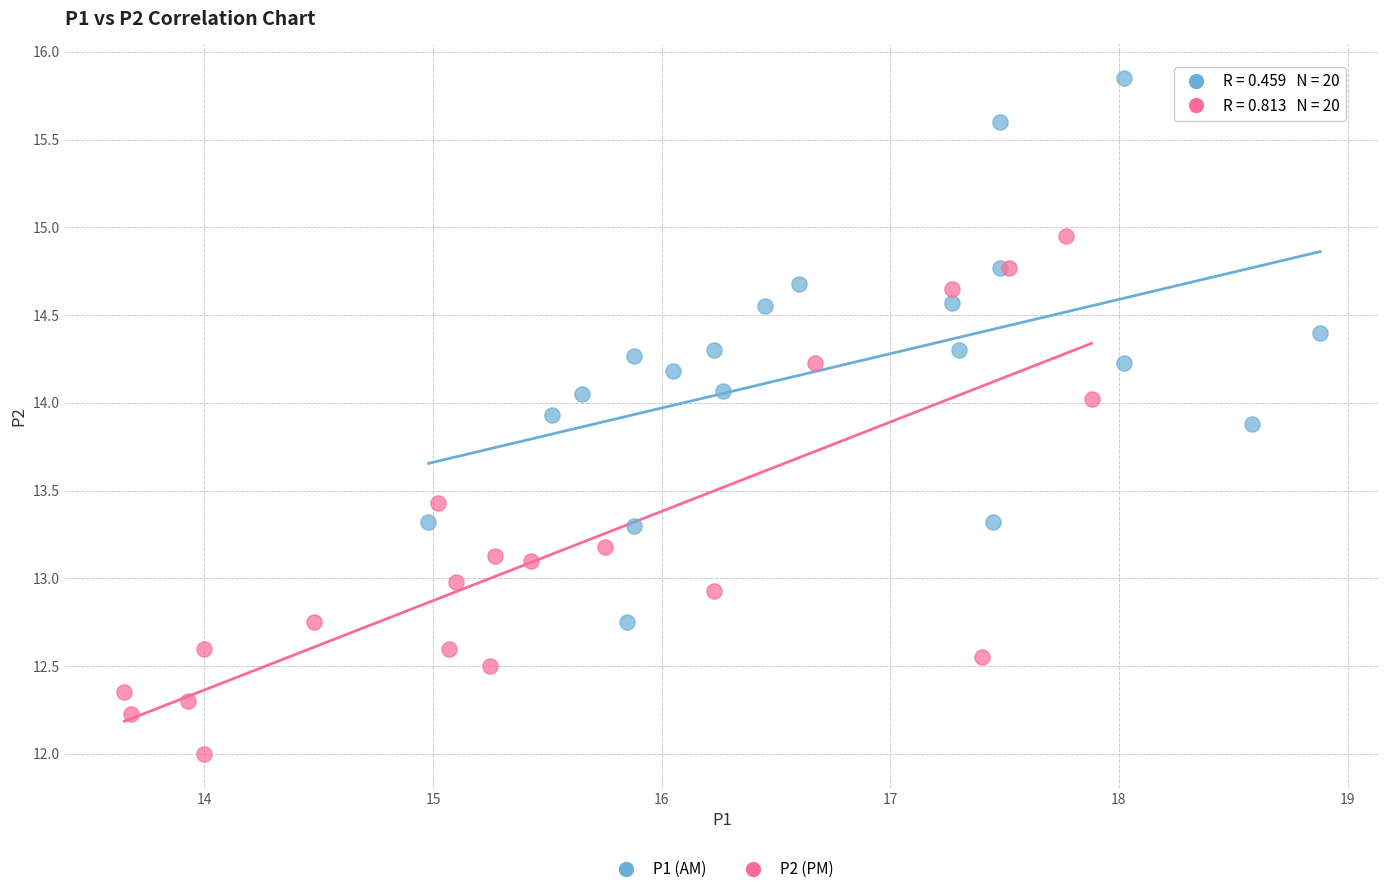

Which series reaches the maximum Y coordinate?

P1 (AM)